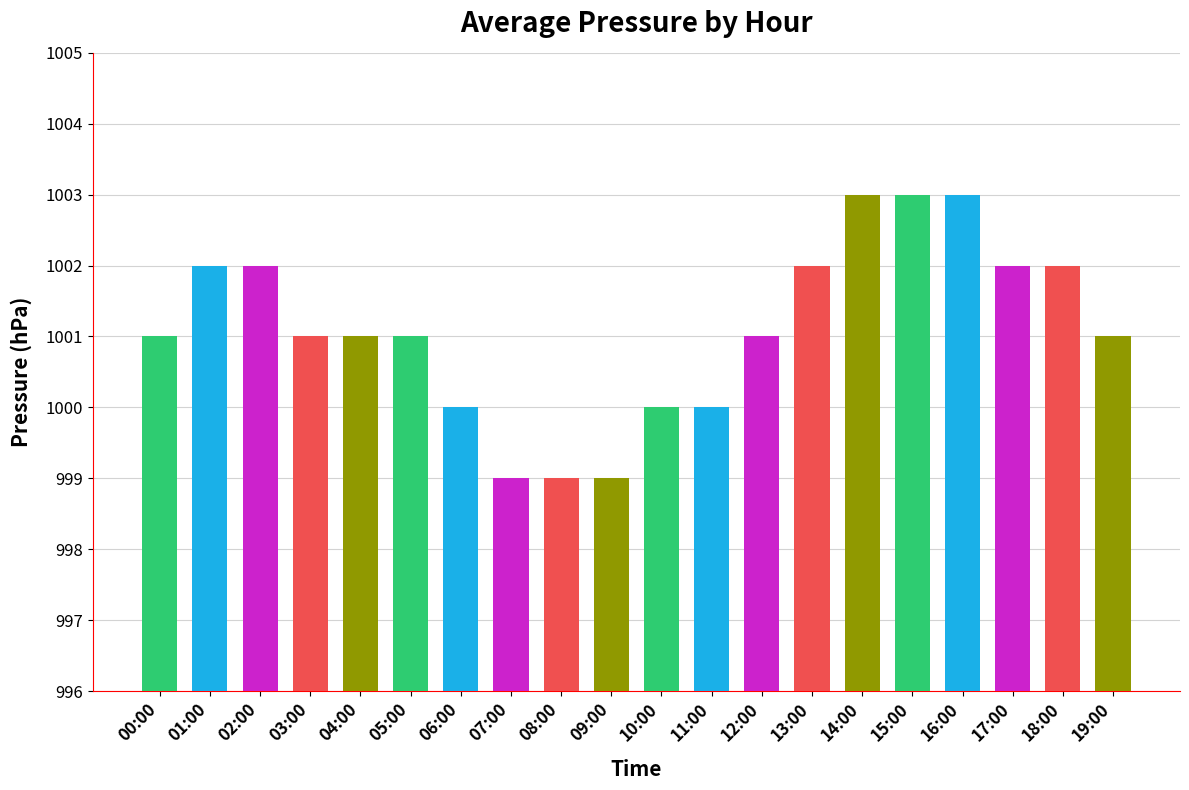

Reading right to left, what are all the values shown in this chart?

1001	1002	1002	1003	1003	1003	1002	1001	1000	1000	999	999	999	1000	1001	1001	1001	1002	1002	1001